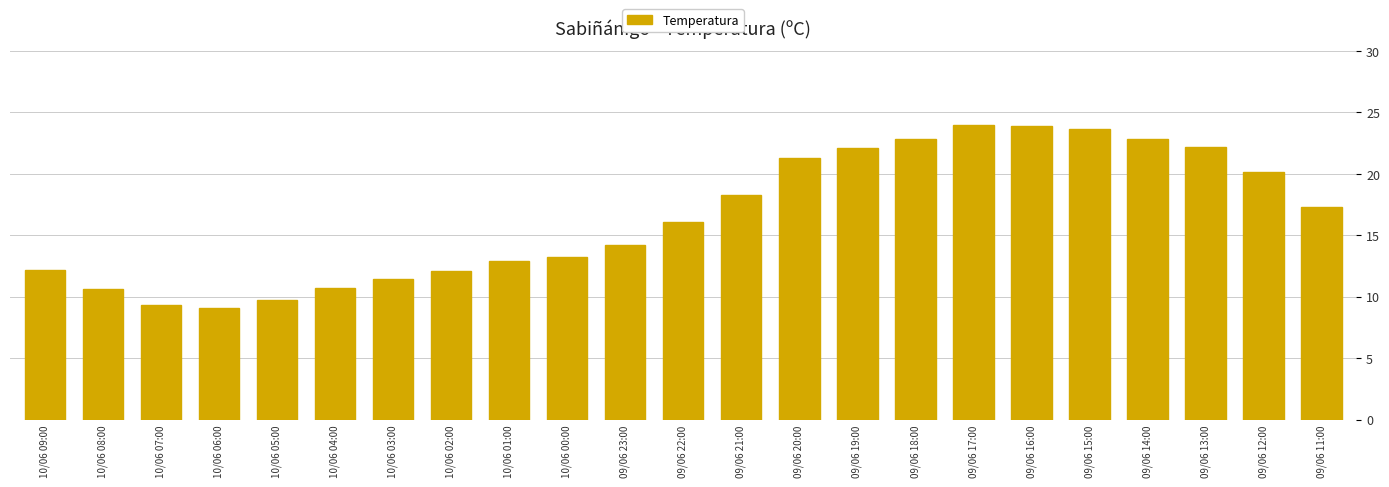

How many distinct data groups are displayed?

1